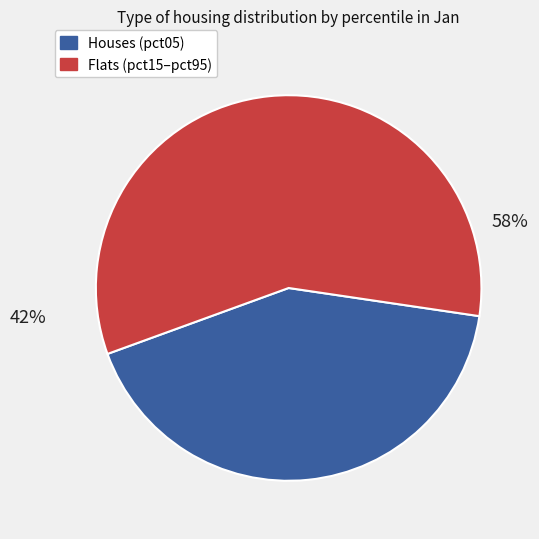

Is there any slice that represents more than half of the pie?

Yes